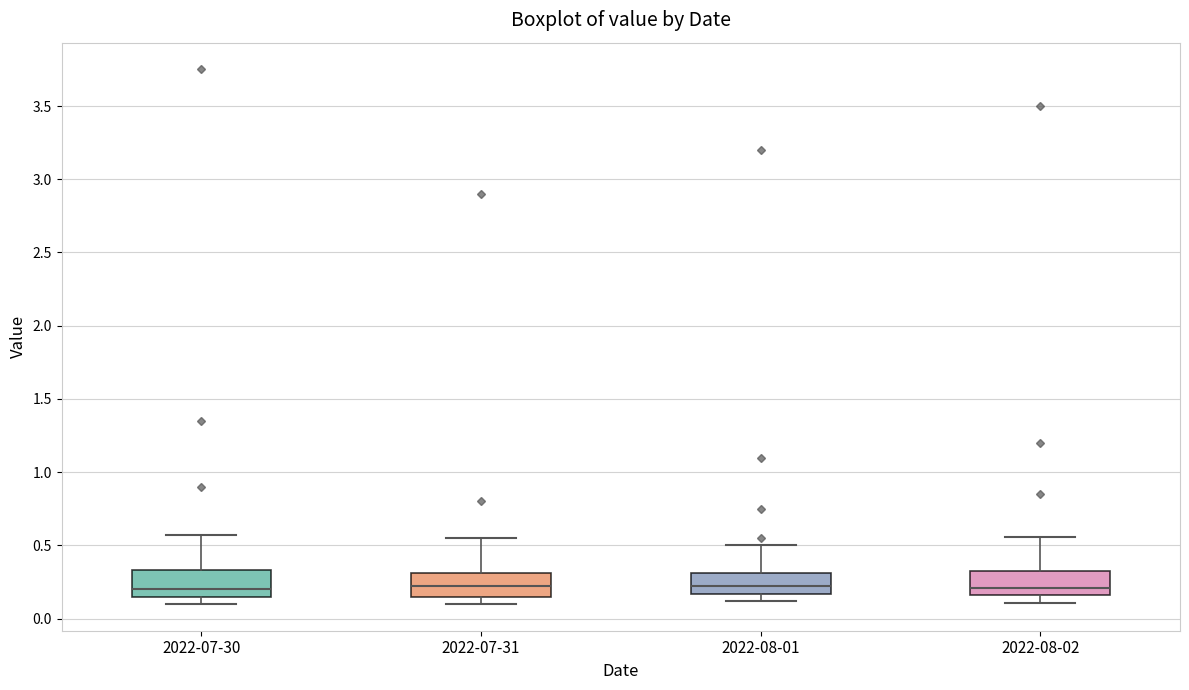

Reading left to right, read every box against the y-axis: the position of its median line, the range the box covers, and the ends of its whiskers. The values are not printed on the chart, so give them approximately, as read against the axis.

2022-07-30: median 0.20, box 0.15 to 0.35, whiskers 0.10 to 0.55
2022-07-31: median 0.20, box 0.15 to 0.30, whiskers 0.10 to 0.55
2022-08-01: median 0.20, box 0.15 to 0.30, whiskers 0.10 to 0.50
2022-08-02: median 0.20, box 0.15 to 0.30, whiskers 0.10 to 0.55